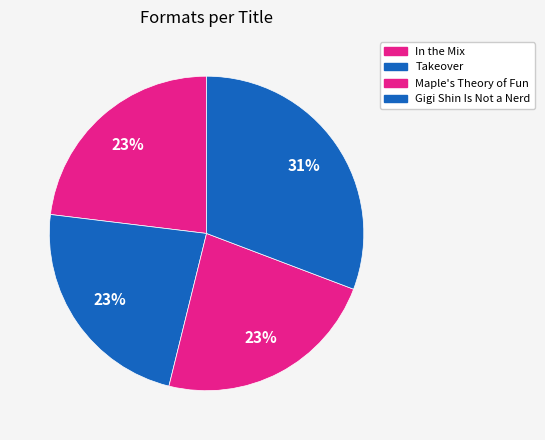

Which category has the smallest portion of the pie?

In the Mix